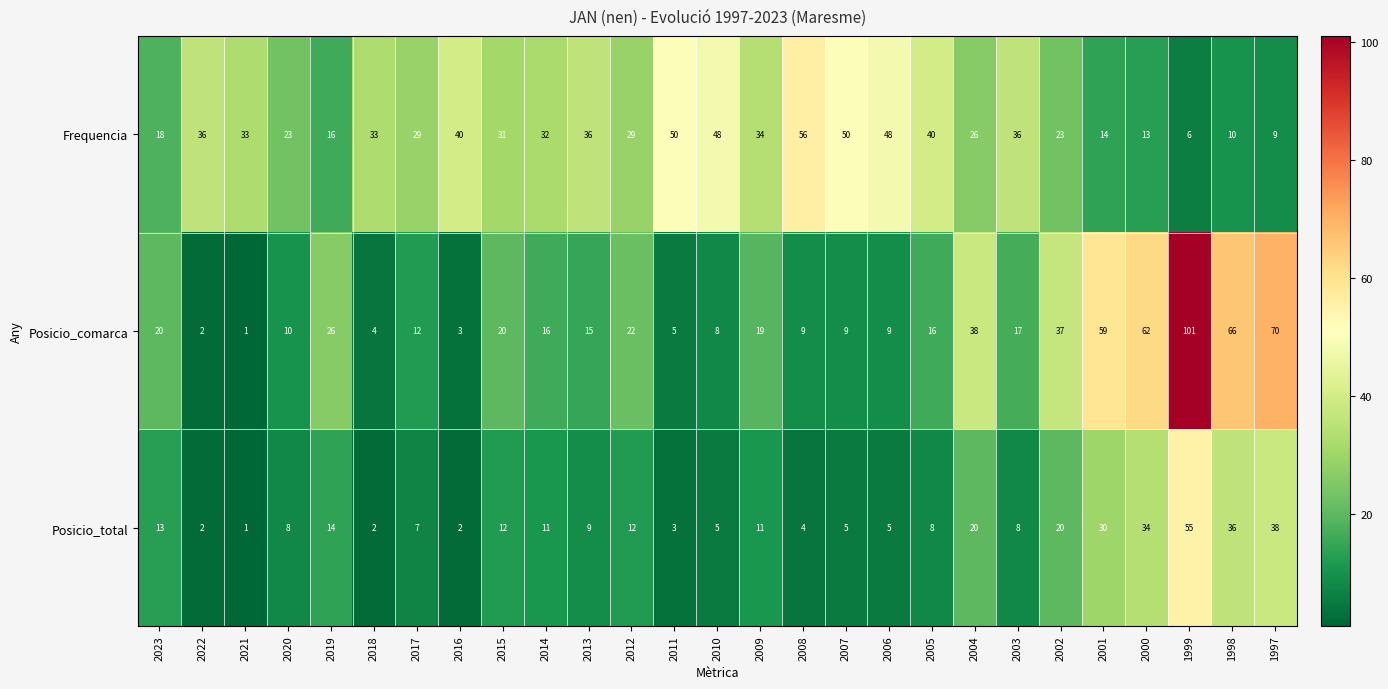

Which category has the lowest value in the Frequencia series?

1999